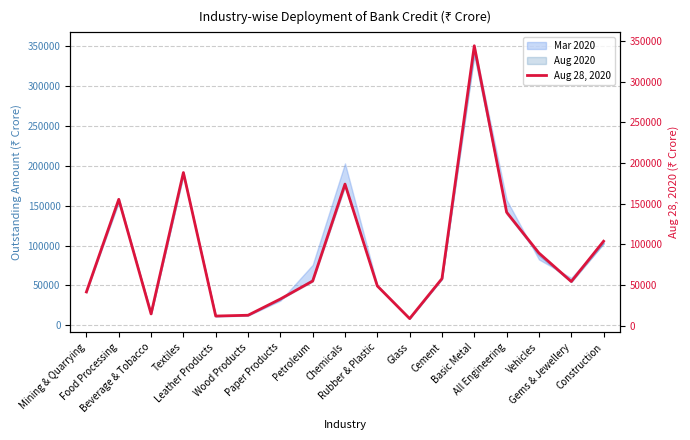

At which category does the data reach its first local valley?

Beverage & Tobacco